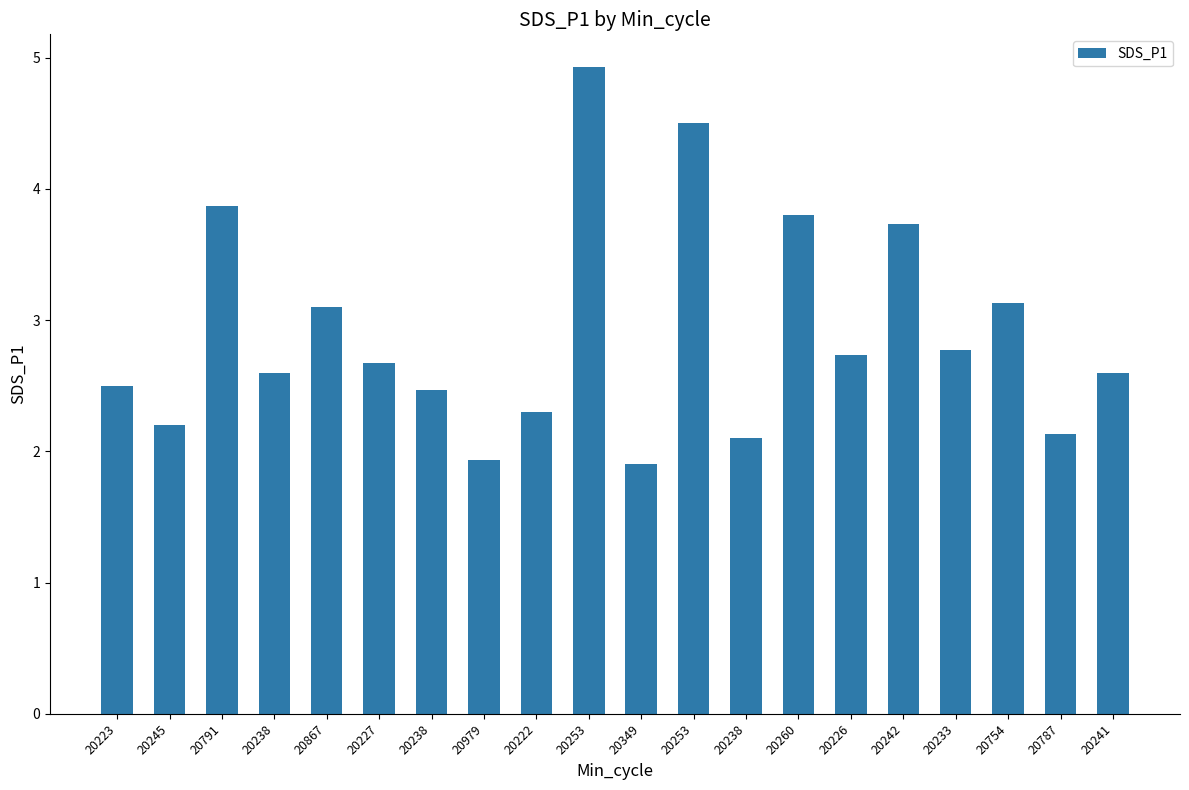

What is the approximate value at 20253?

4.9